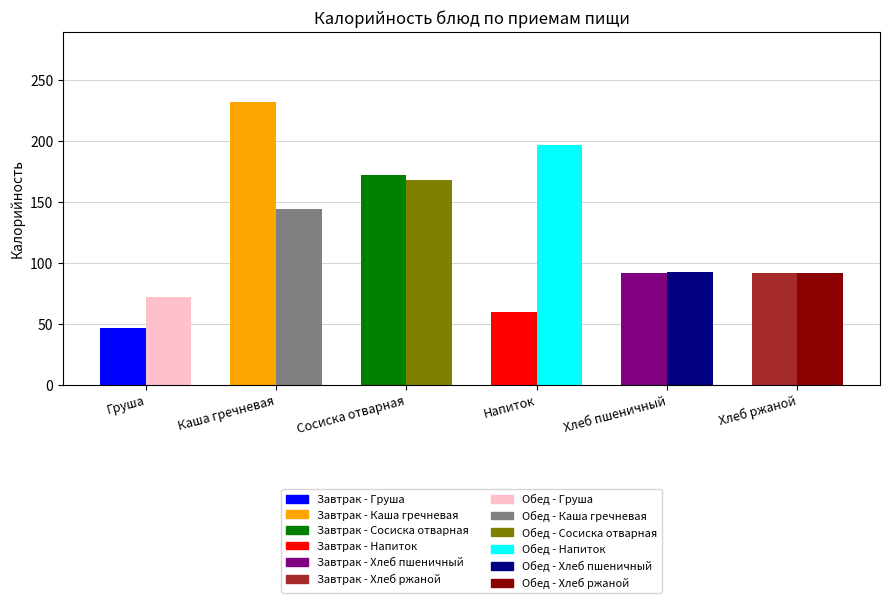

List the series in order of their peak value, lowest first.

Обед, Завтрак